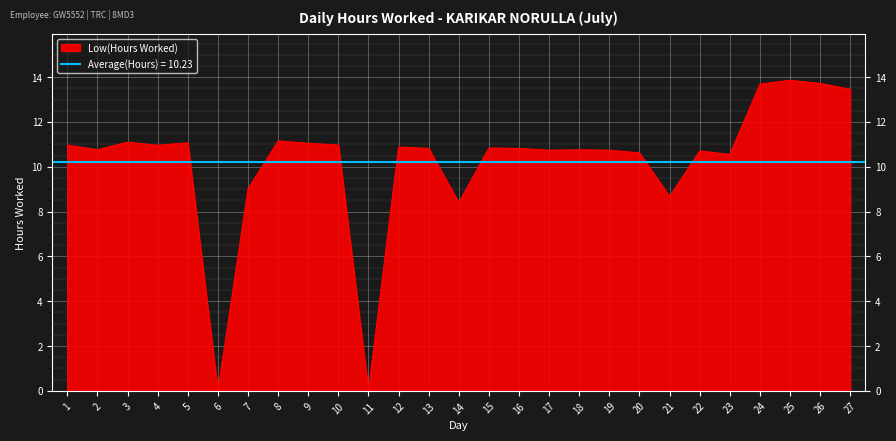

What is the average value?

10.2